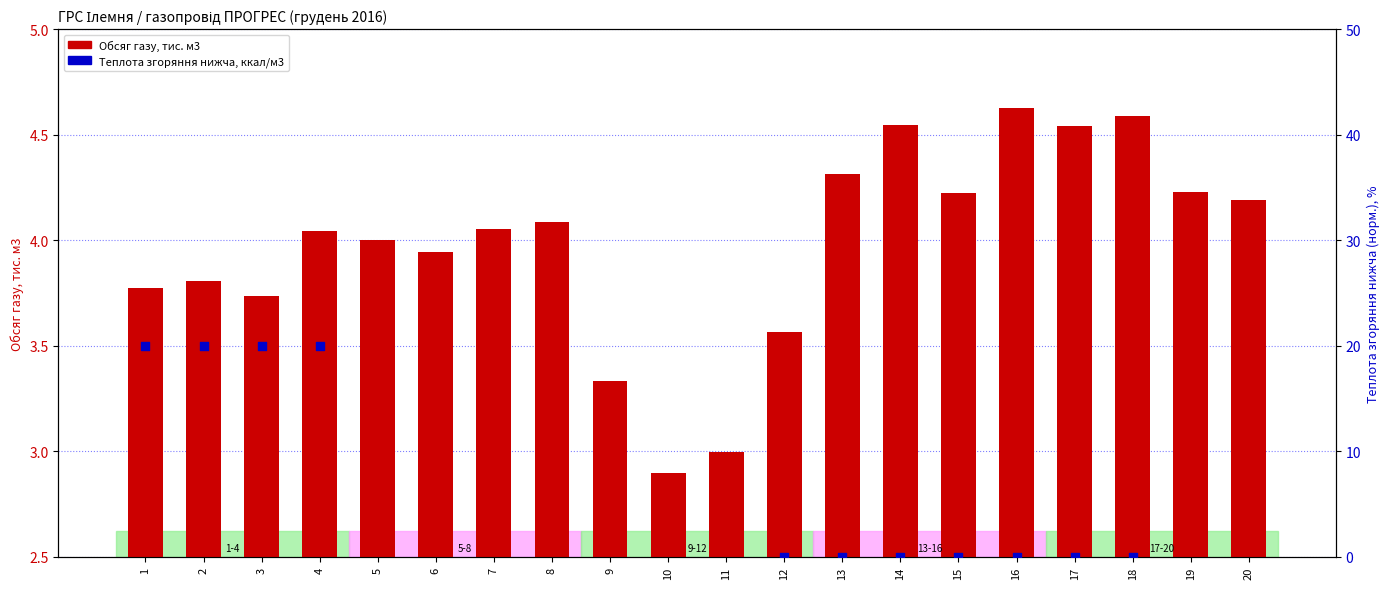

Which series contains the highest Y value?

Теплота згоряння нижча, ккал/м3